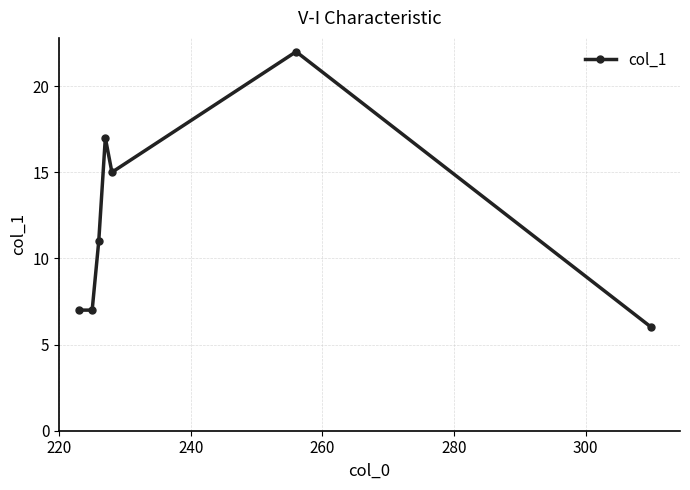

What is the smallest value displayed?

6